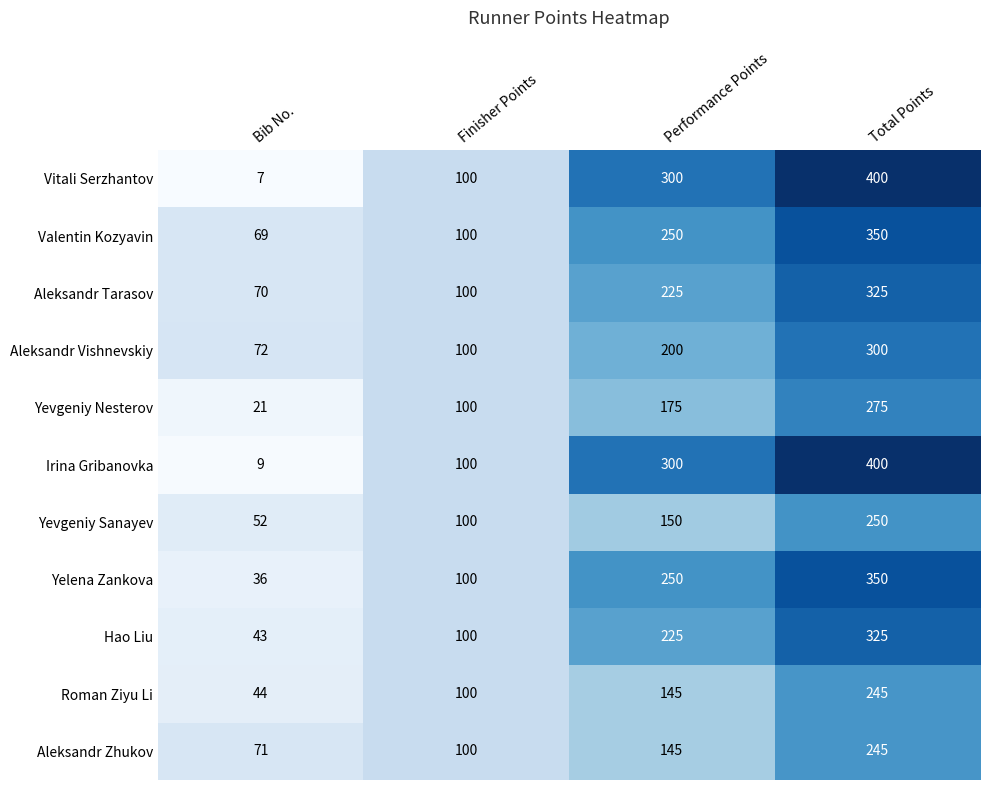

At Bib No., list the series in order from largest to smallest.

Aleksandr Vishnevskiy, Aleksandr Zhukov, Aleksandr Tarasov, Valentin Kozyavin, Yevgeniy Sanayev, Roman Ziyu Li, Hao Liu, Yelena Zankova, Yevgeniy Nesterov, Irina Gribanovka, Vitali Serzhantov